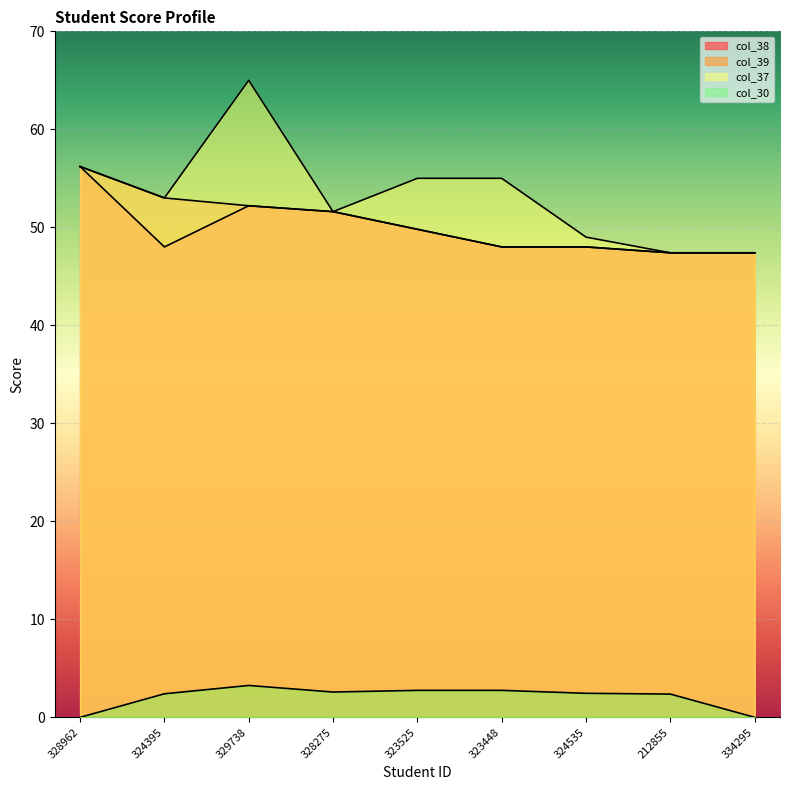

True or false: col_37 and col_38 intersect in this chart.

False